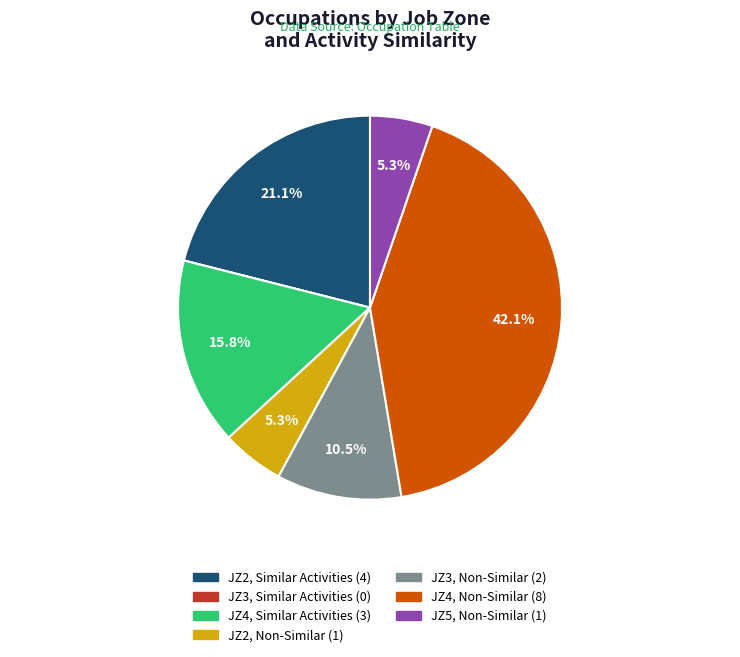

Is there any slice that represents more than half of the pie?

No